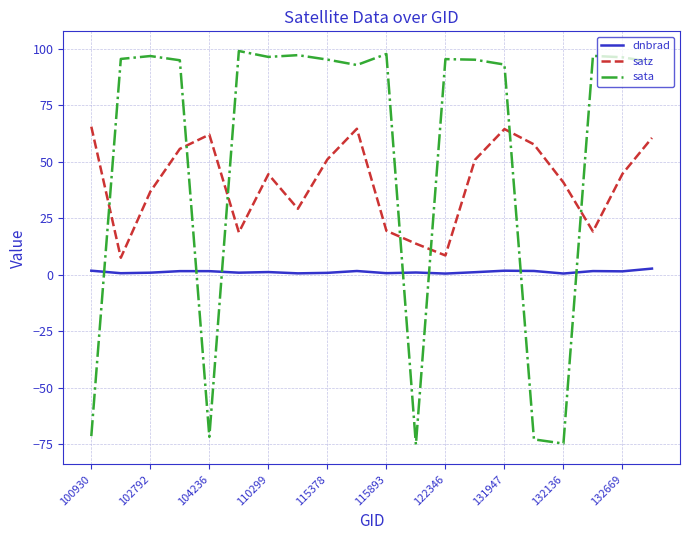

What is the smallest value displayed?

-75.2